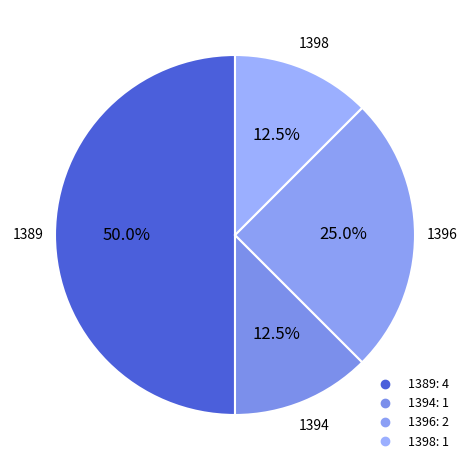

Which slice is the largest?

1389